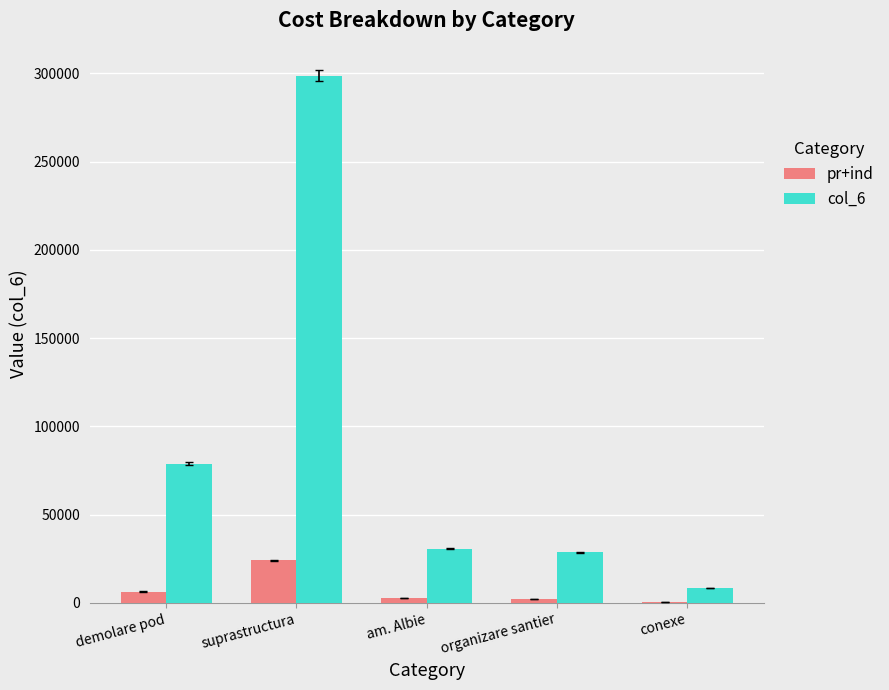

What are all the series names shown in the legend?

pr+ind, col_6